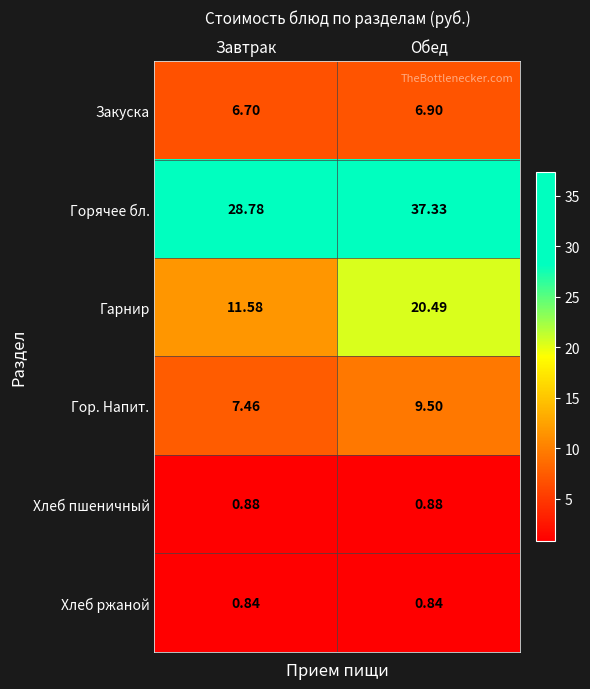

Between Завтрак and Обед, which series saw the biggest shift?

Гарнир